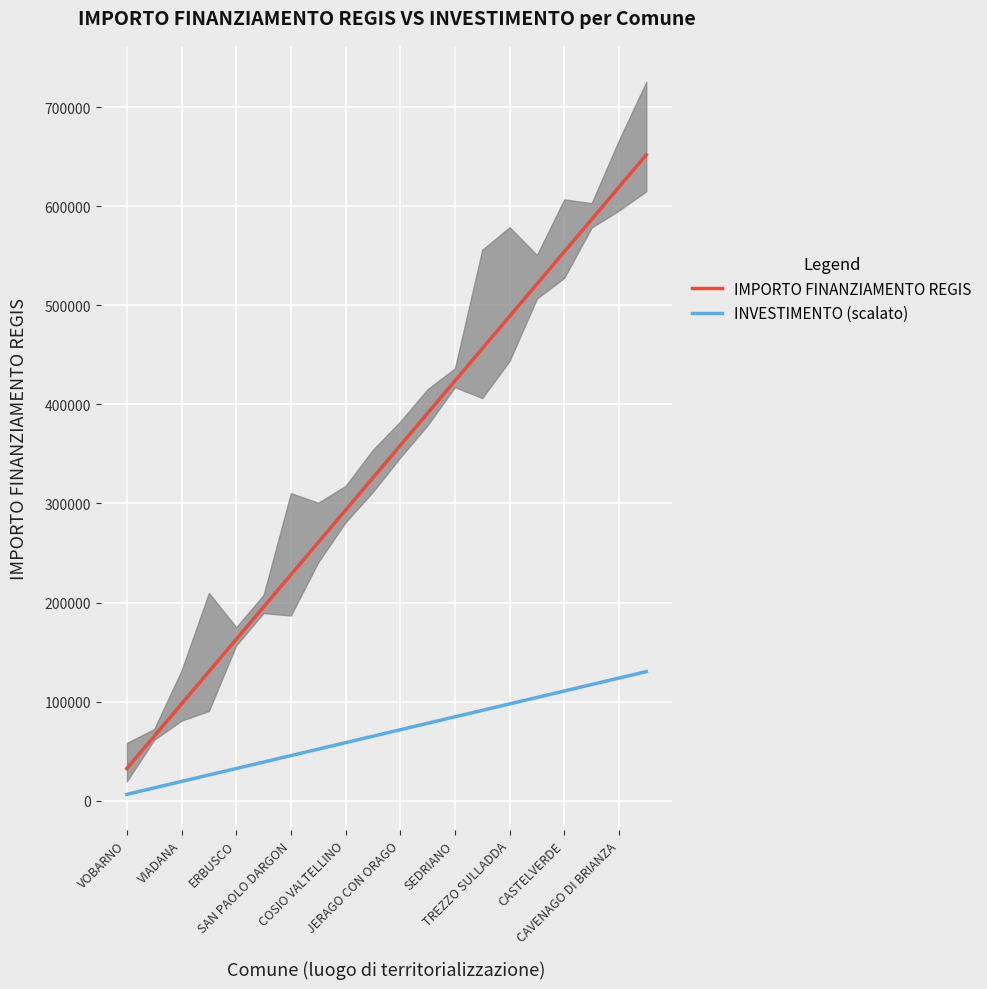

At which label does IMPORTO FINANZIAMENTO REGIS reach its peak?

19